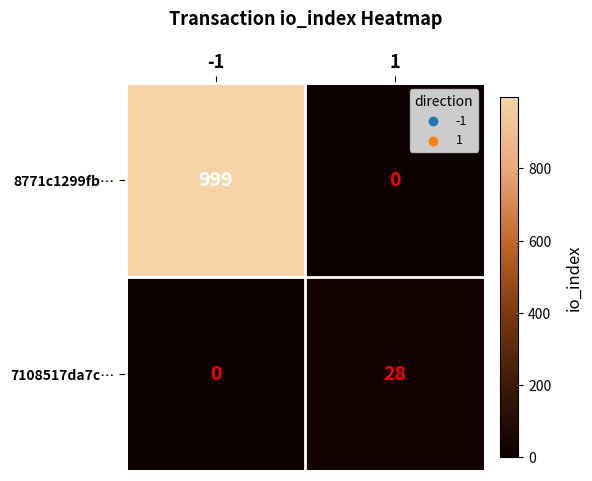

Which series has the largest total across all categories?

8771c1299fb…